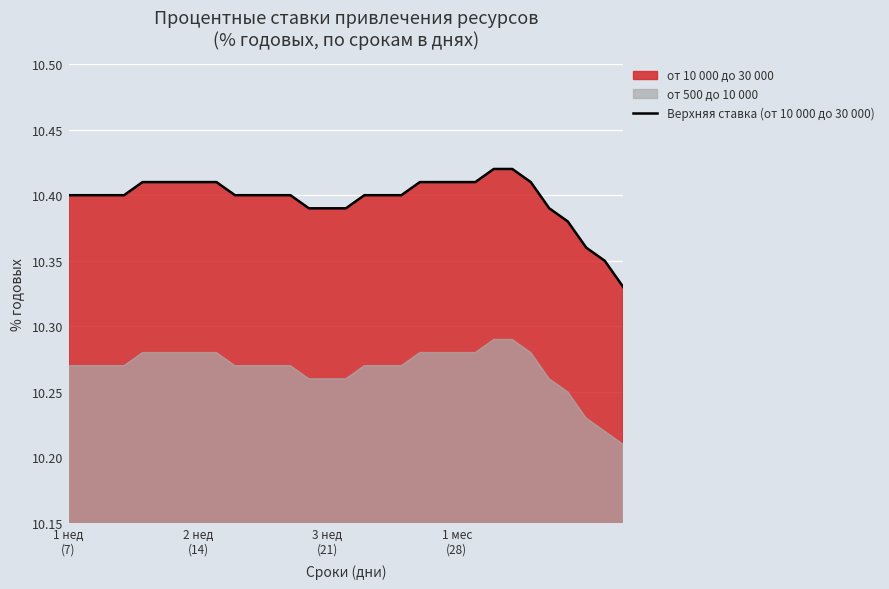

Does the chart display data point markers on the line(s)?

No